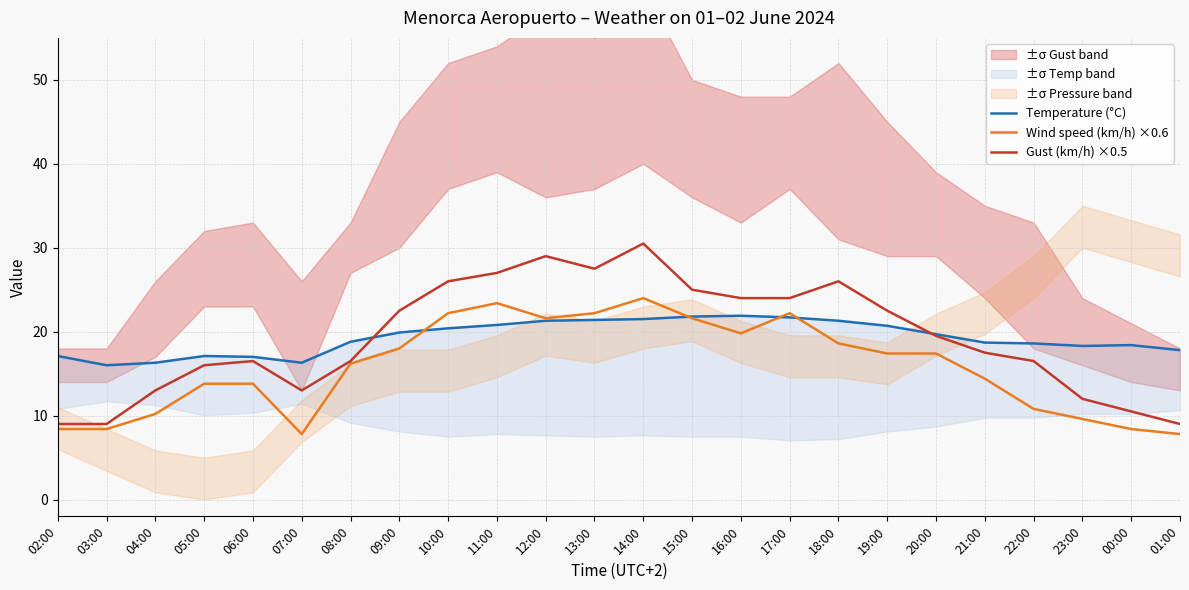

What is the value of the Gust (km/h) ×0.5 point at the 23rd from the left?

10.5